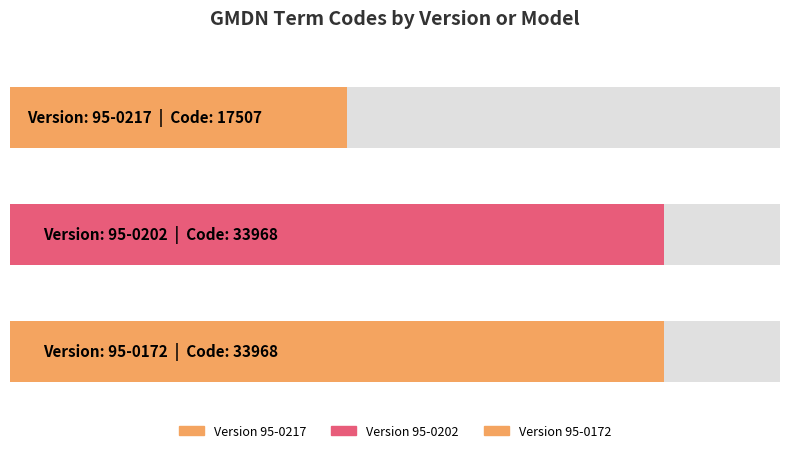

Reading left to right, list all the values displayed in this chart.

17507	33968	33968